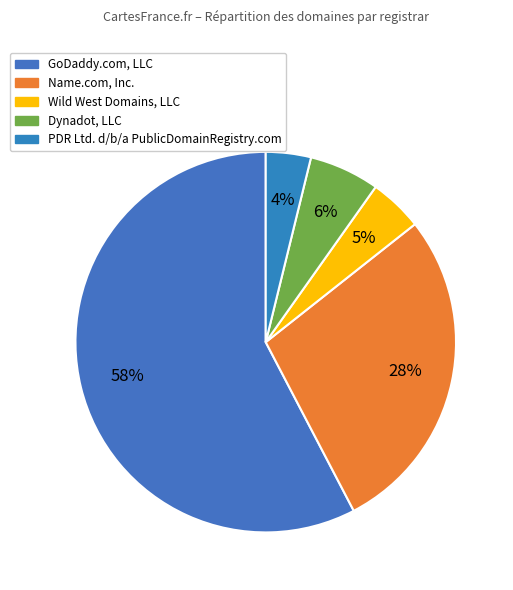

How many segments does this pie chart have?

5